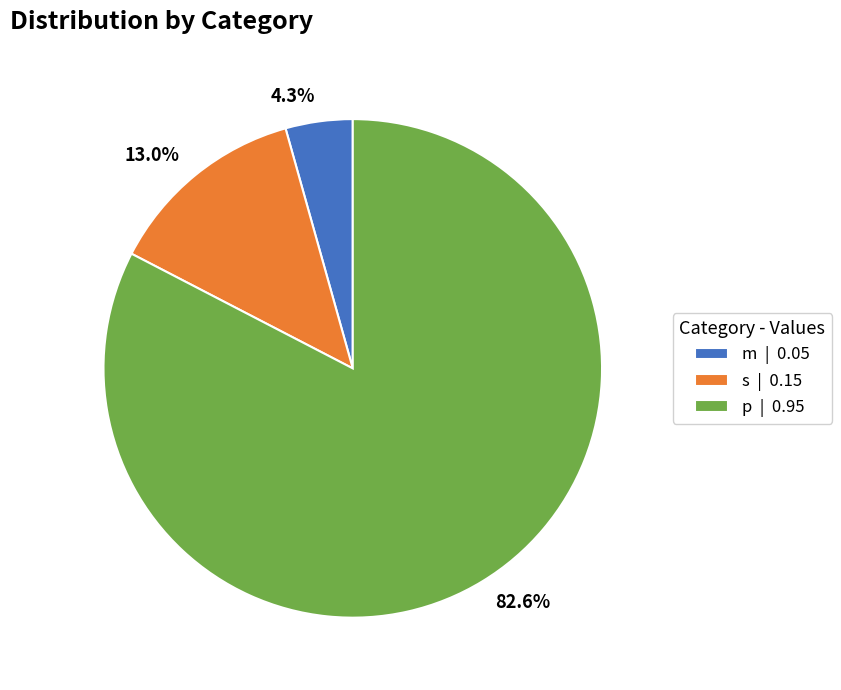

Do m and p together represent more than half of the pie?

Yes